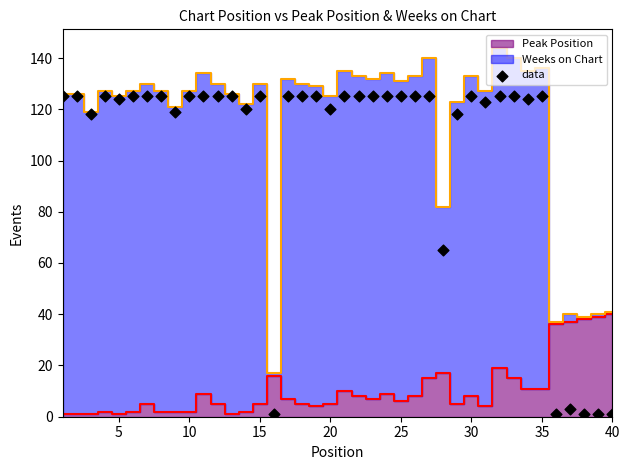

What Y value in the scatter plot is closest to 63?

65